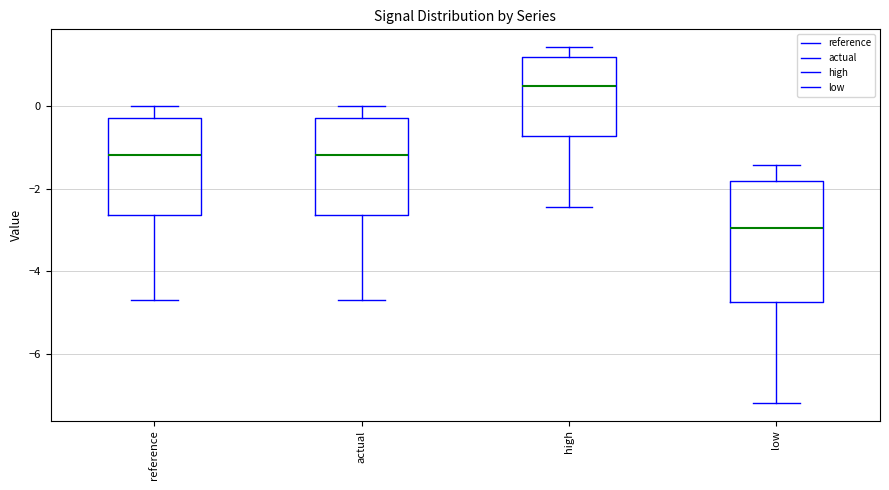

Which box's median line is the highest?

high